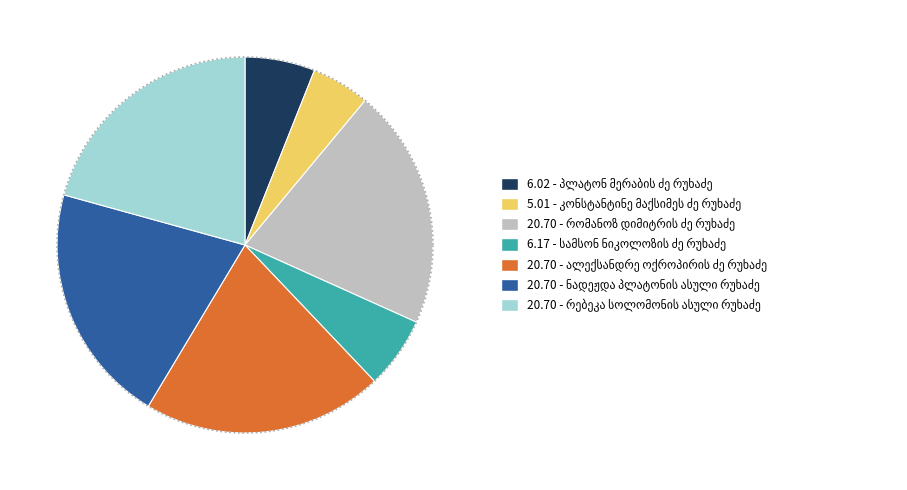

To the nearest percent, what is the difference between the ალექსანდრე ოქროპირის ძე რუხაძე and სამსონ ნიკოლოზის ძე რუხაძე slice percentages?

15%